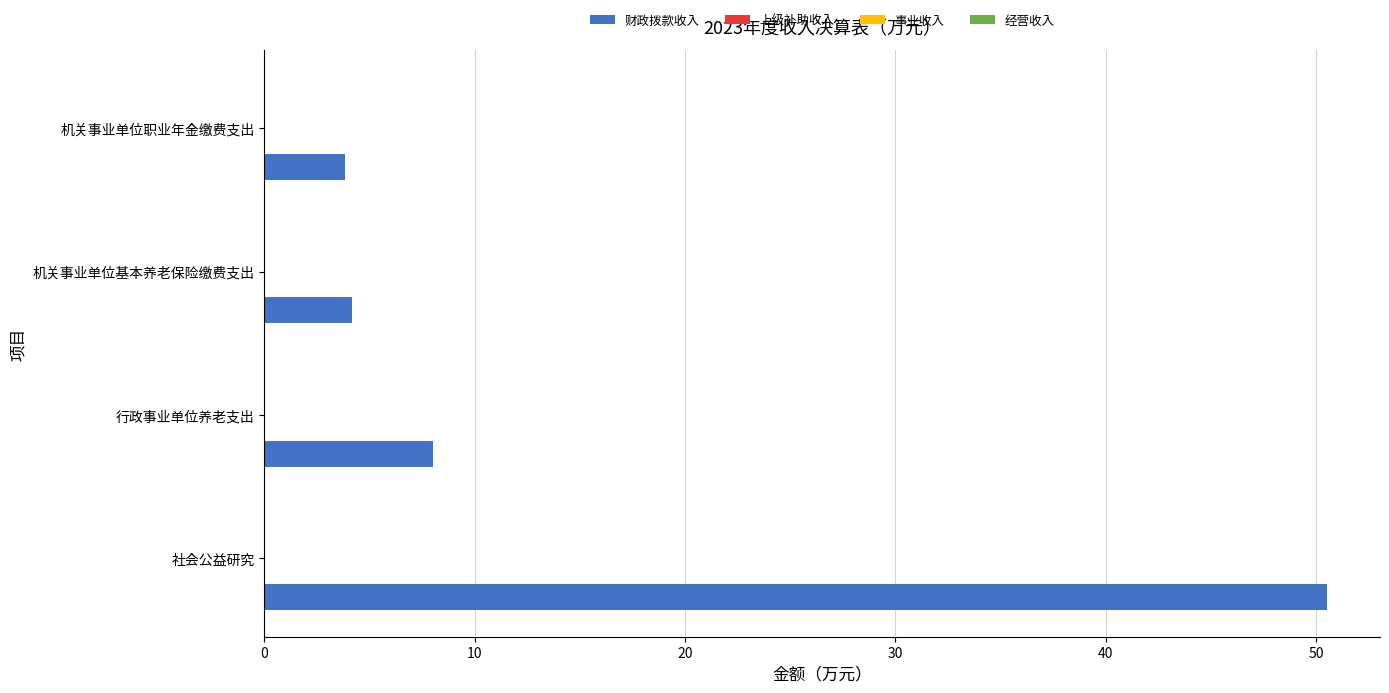

What is the sum of all values?

66.6